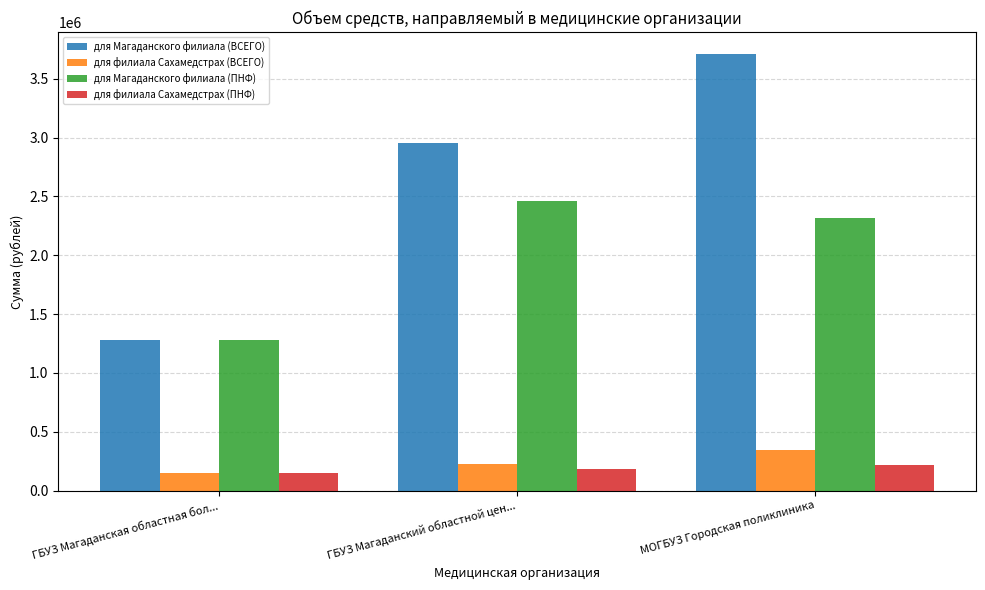

True or false: для филиала Сахамедстрах (ПНФ) has a value of 219102.1 at МОГБУЗ Городская поликлиника.

True